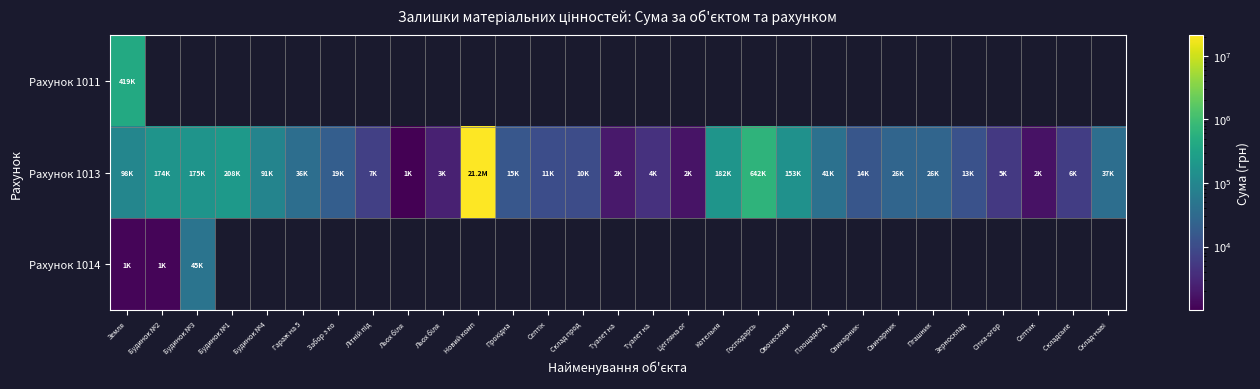

What is the maximum value shown in the chart?

21187197.6